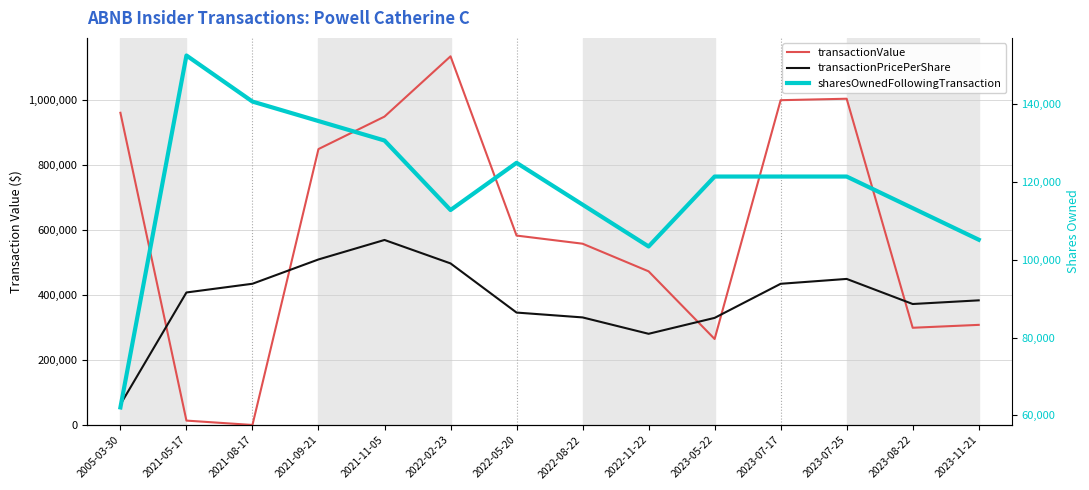

The value of sharesOwnedFollowingTransaction at 2021-09-21 is 32757.6. True or false?

False